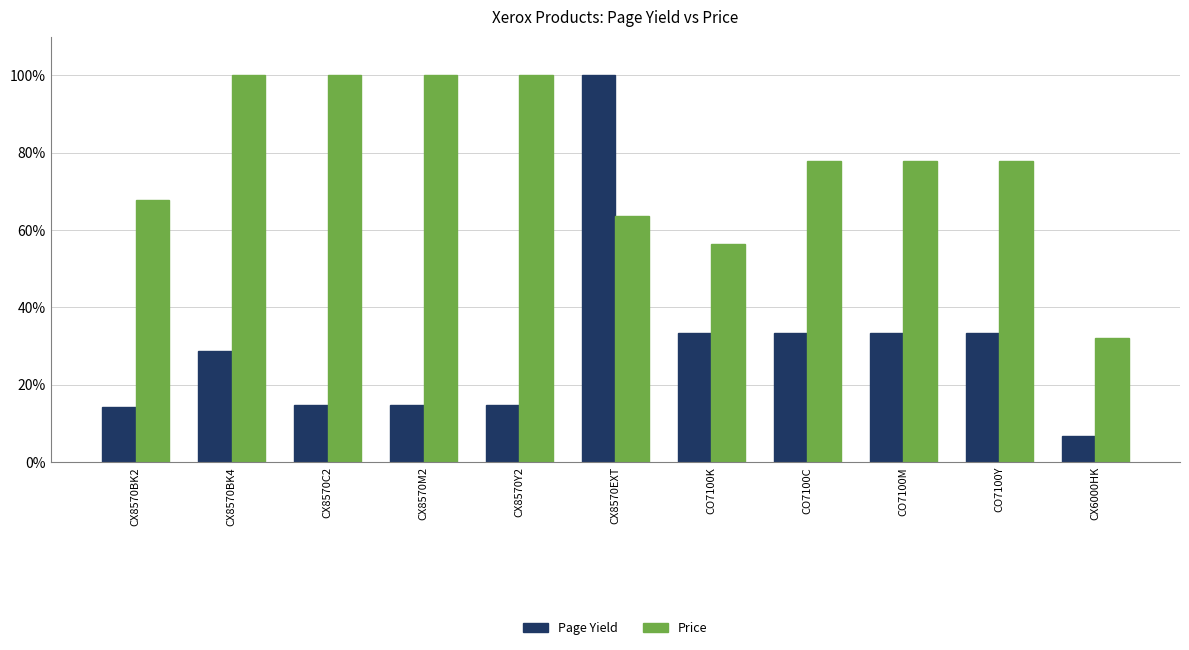

Between CX8570M2 and CX6000HK, which series saw the biggest shift?

Price